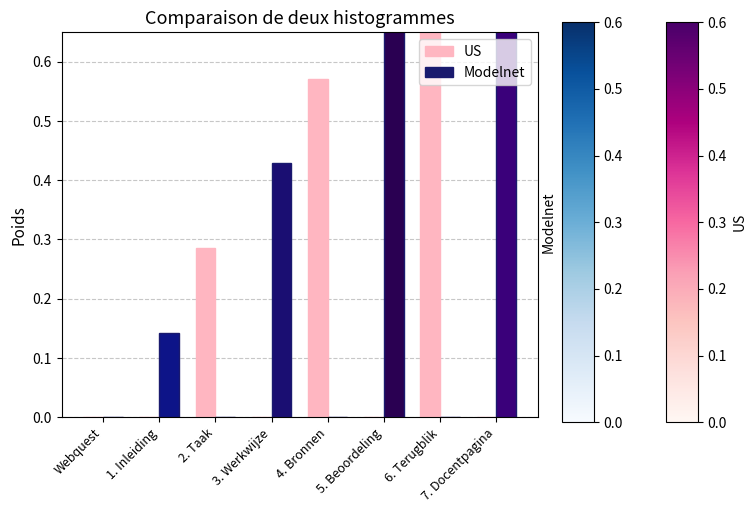

Which series changed the most between 3. Werkwijze and 5. Beoordeling?

Modelnet